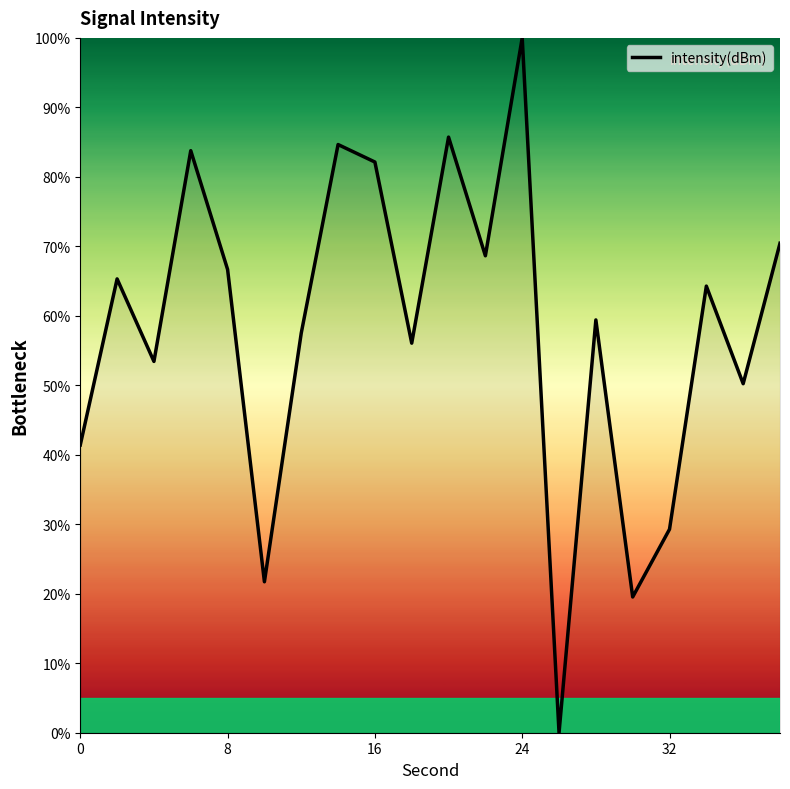

What is the greatest value displayed?

100.0